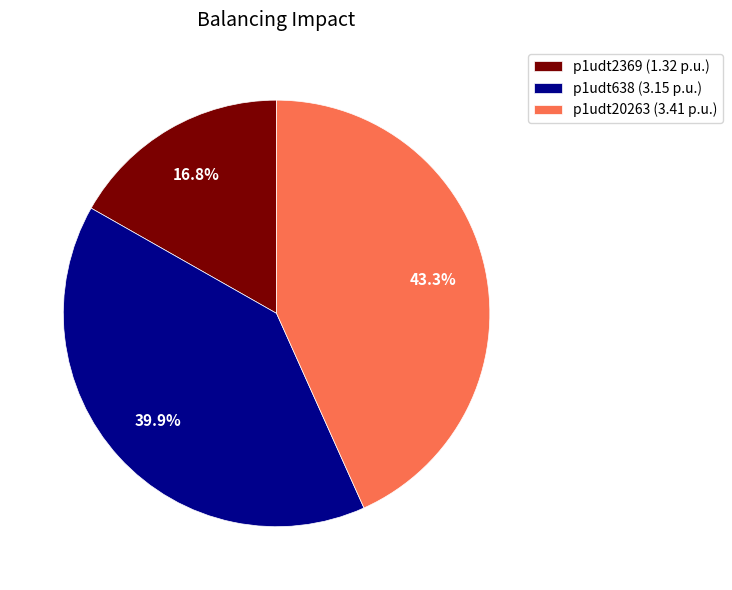

Is there a majority slice in this chart?

No